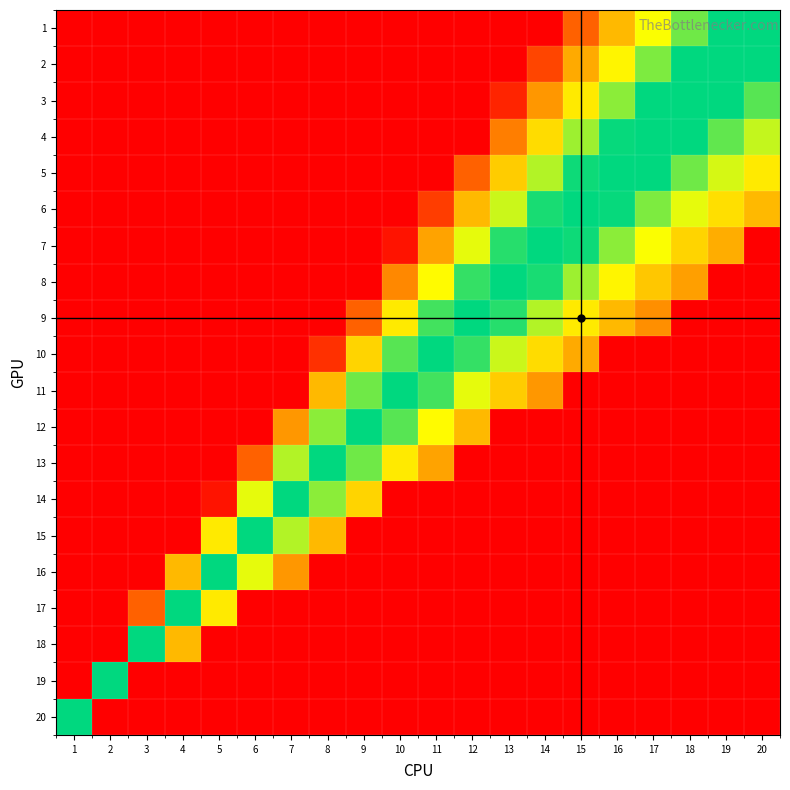

Rank the series at 17 from highest to lowest value.

10, 11, 12, 13, 14, 15, 16, 17, 18, 19, 20, 1, 2, 3, 4, 5, 6, 7, 8, 9